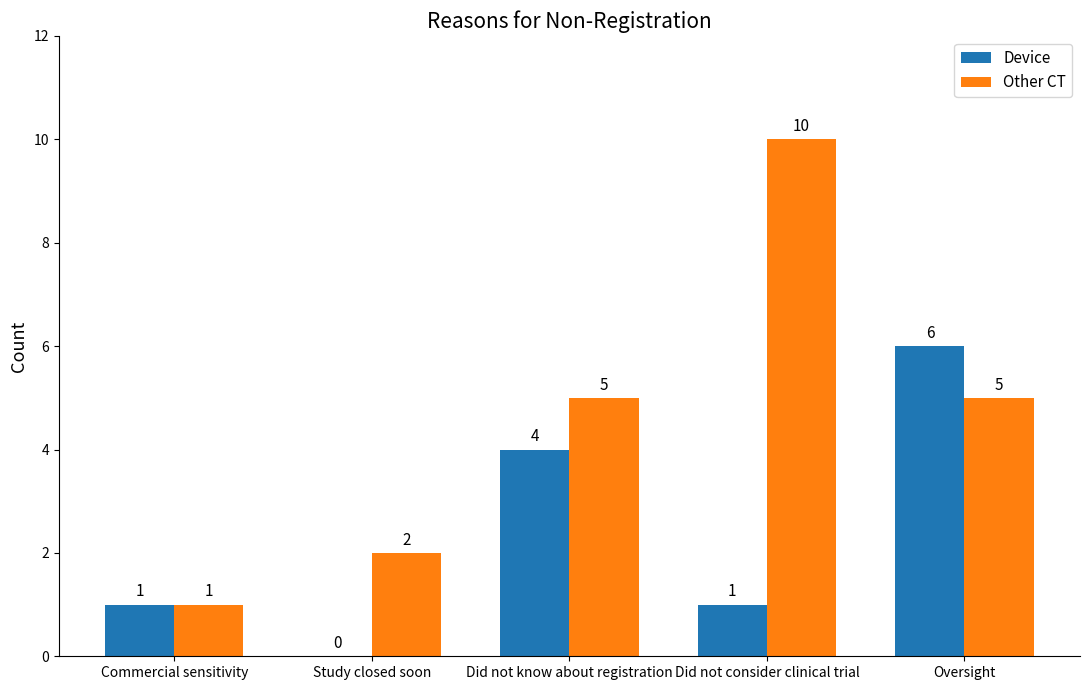

Where is Device nearest to the value 3?

Did not know about registration